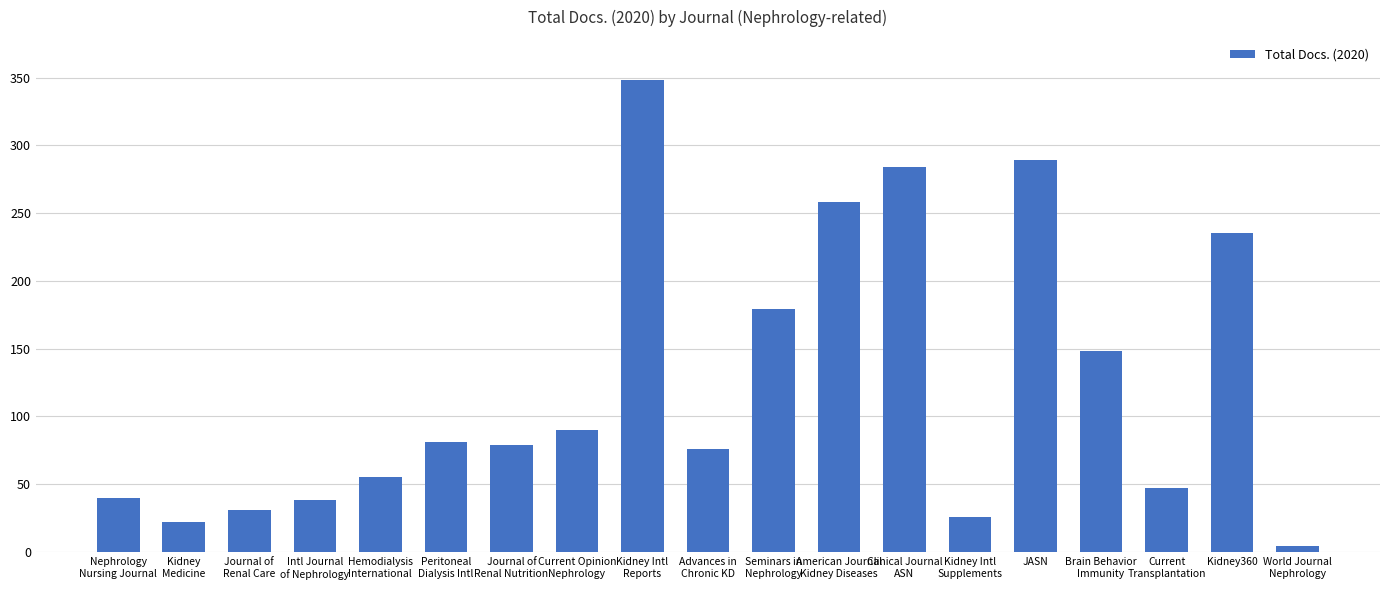

What is the average value?

123